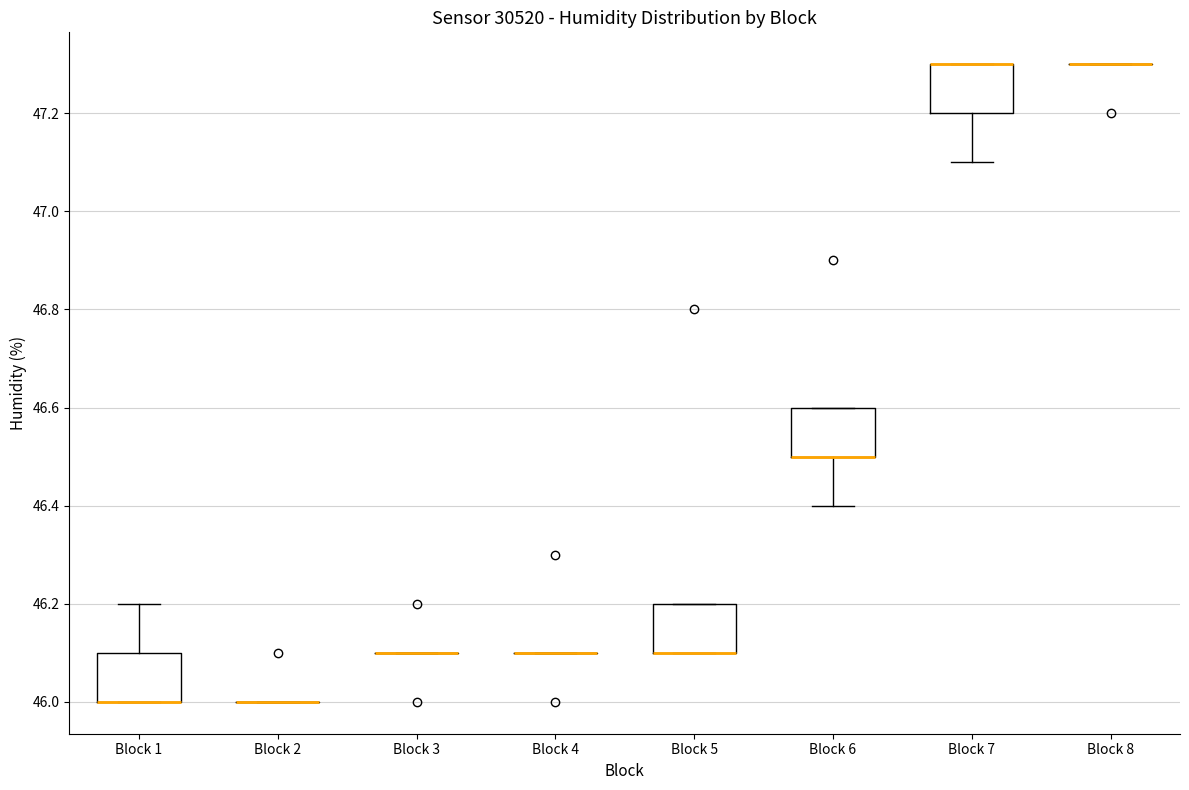

Reading left to right, read every box against the y-axis: the position of its median line, the range the box covers, and the ends of its whiskers. The values are not printed on the chart, so give them approximately, as read against the axis.

Block 1: median 46.0 (drawn on the box's lower edge), box 46.0 to 46.1, whiskers 46.0 to 46.2
Block 2: box collapsed to a line at 46.0, whiskers 46.0 to 46.0
Block 3: box collapsed to a line at 46.1, whiskers 46.1 to 46.1
Block 4: box collapsed to a line at 46.1, whiskers 46.1 to 46.1
Block 5: median 46.1 (drawn on the box's lower edge), box 46.1 to 46.2, whiskers 46.1 to 46.2
Block 6: median 46.5 (drawn on the box's lower edge), box 46.5 to 46.6, whiskers 46.4 to 46.6
Block 7: median 47.3 (drawn on the box's upper edge), box 47.2 to 47.3, whiskers 47.1 to 47.3
Block 8: box collapsed to a line at 47.3, whiskers 47.3 to 47.3